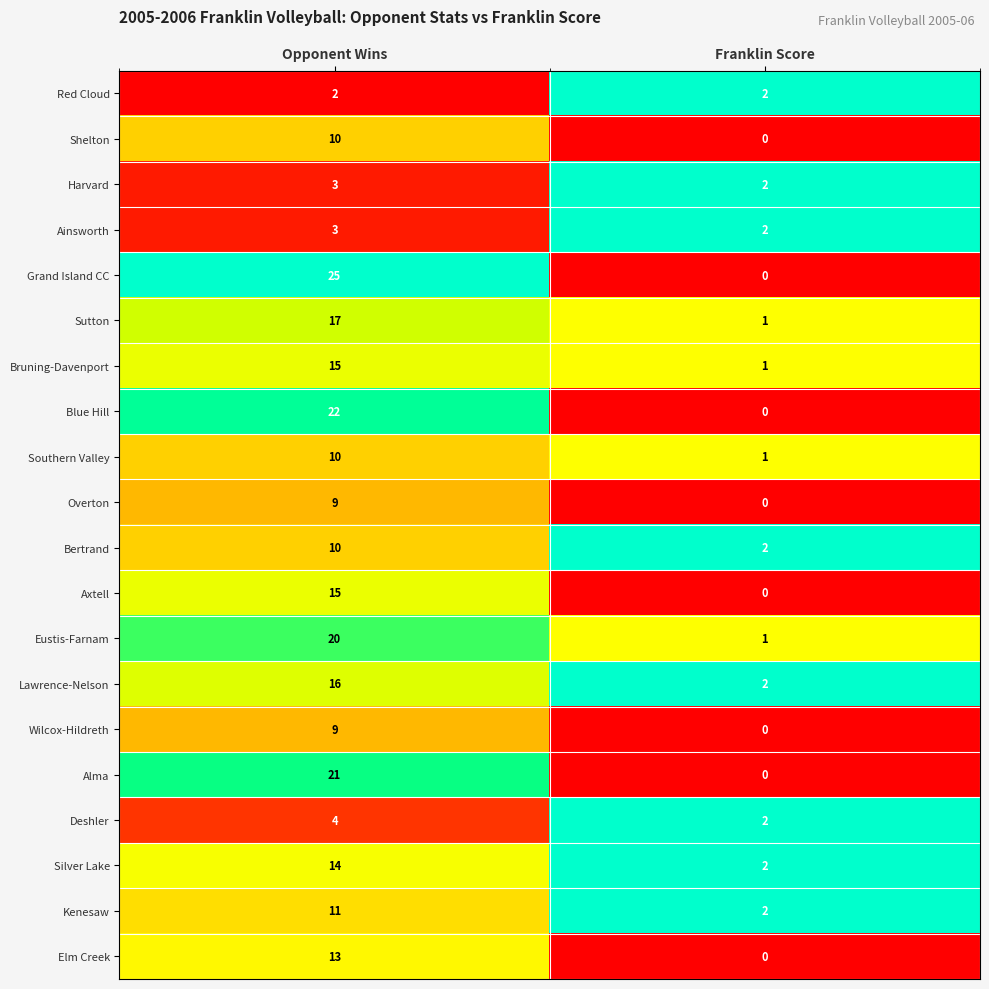

Between Opponent Wins and Franklin Score, which series saw the biggest shift?

Grand Island CC